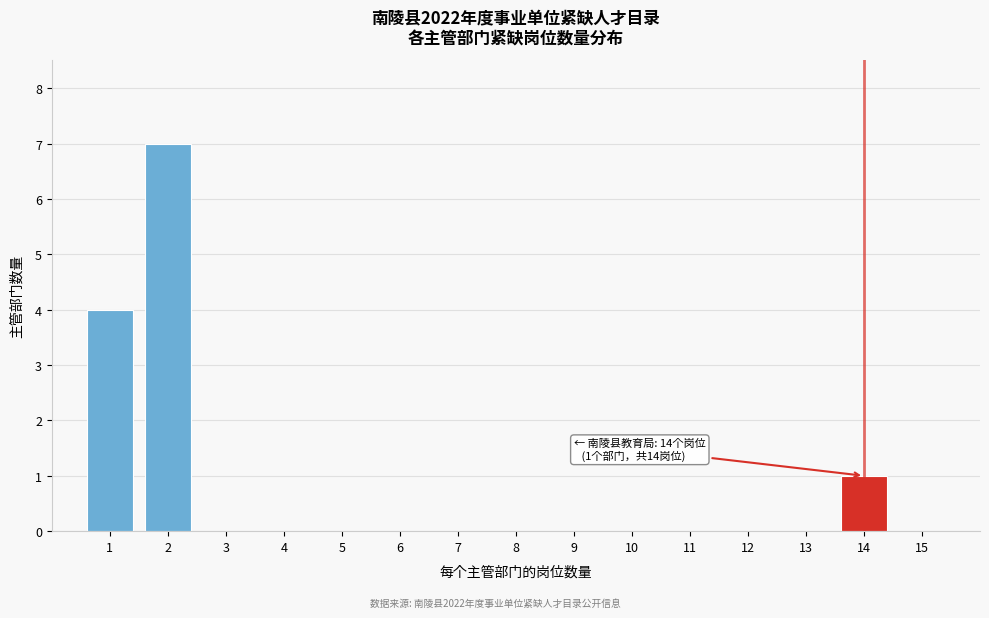

Reading left to right, what are all the values shown in this chart?

1=4	2=7	3=0	4=0	5=0	6=0	7=0	8=0	9=0	10=0	11=0	12=0	13=0	14=1	15=0